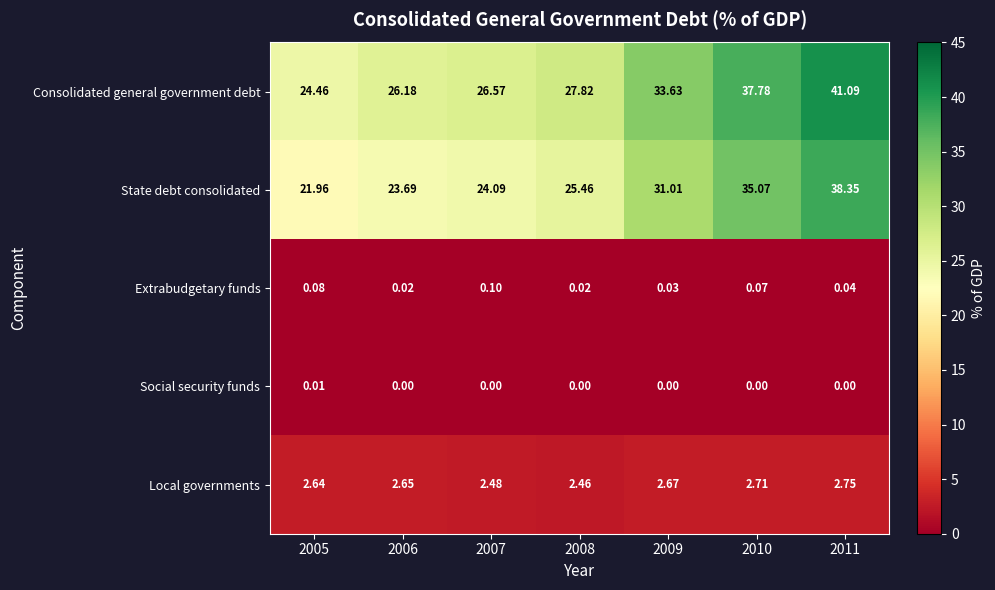

Which series has the largest range (max minus min)?

Consolidated general government debt